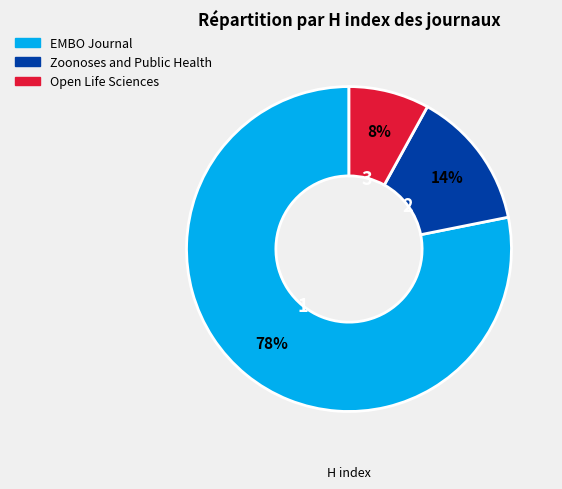

True or false: Open Life Sciences accounts for 8% of the total.

True